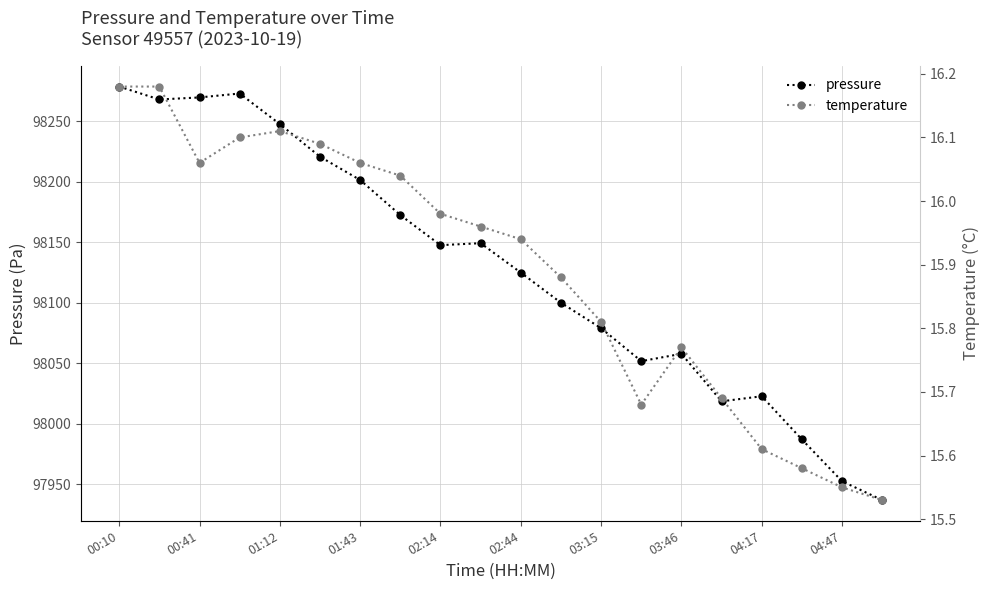

What is the sum of all pressure values?

1962559.3